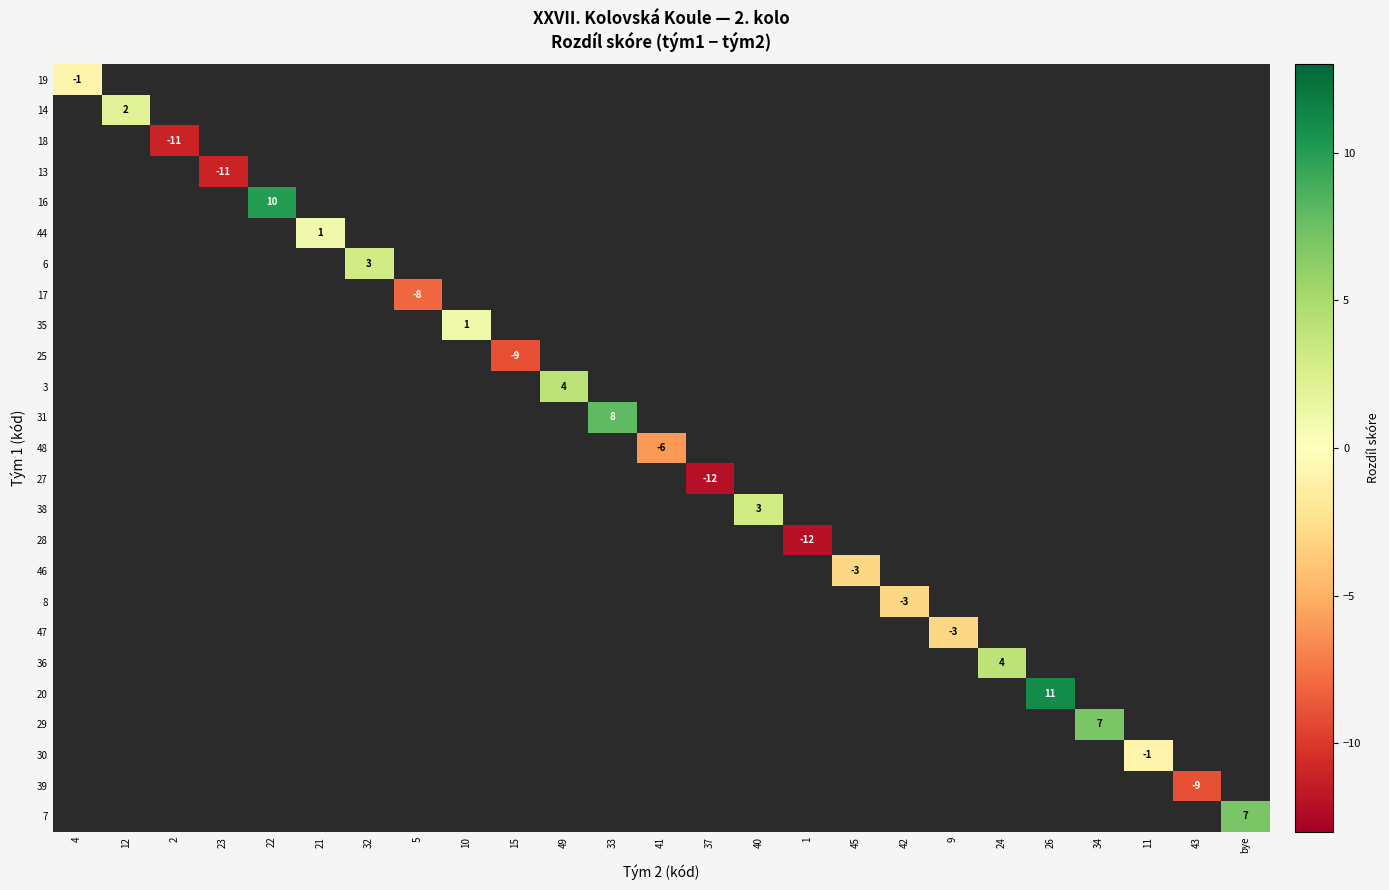

How many negative values does the 18 series have?

1